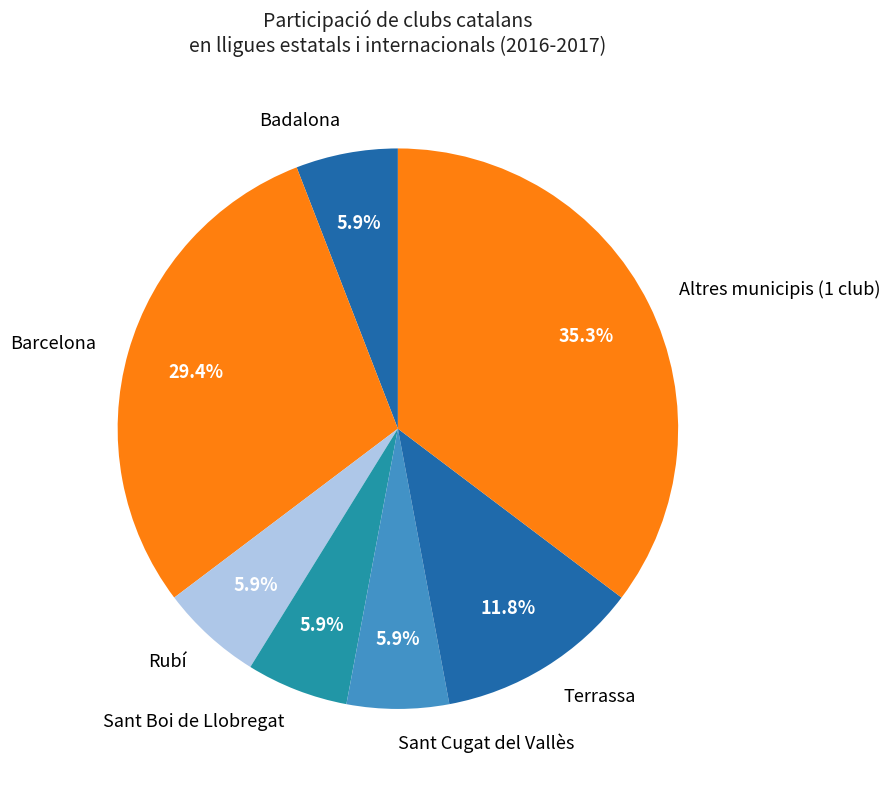

What percentage do Barcelona and Terrassa together represent?

41.2%